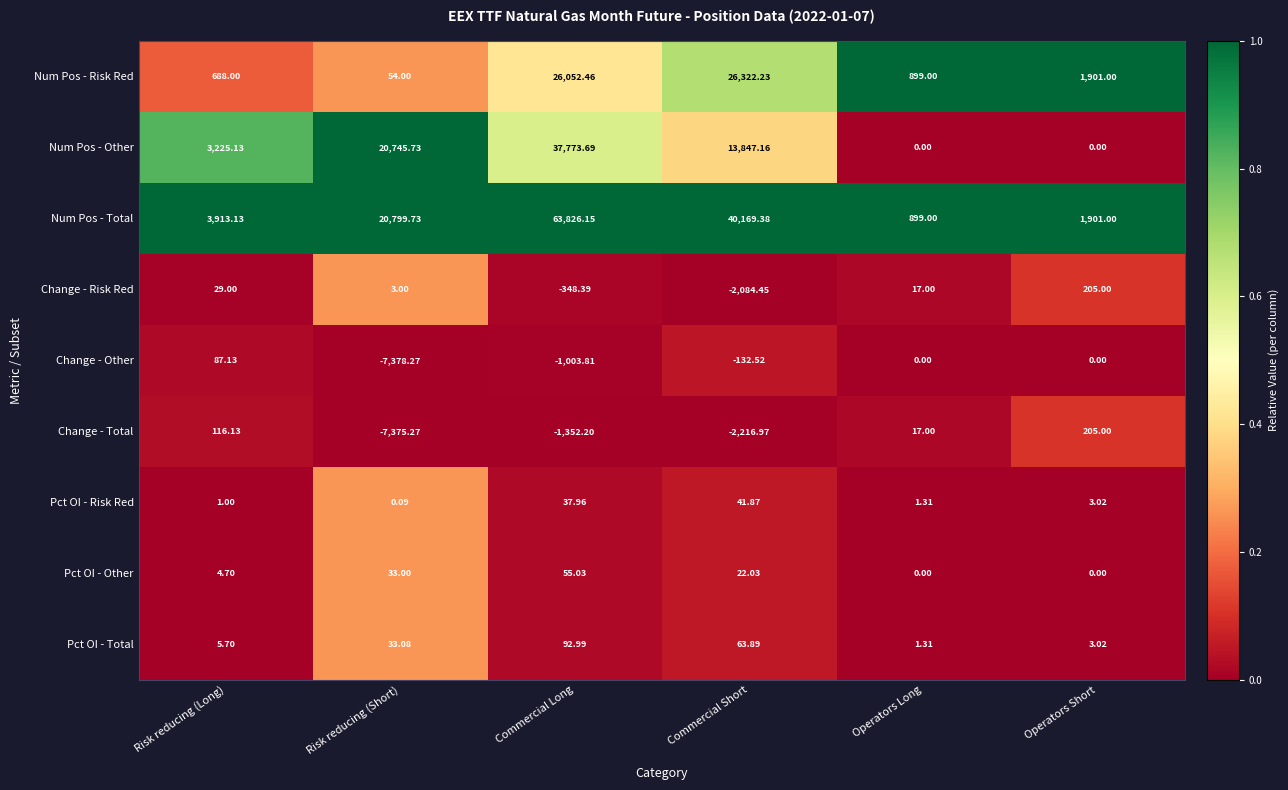

At which category is the sum across all series the highest?

Commercial Long